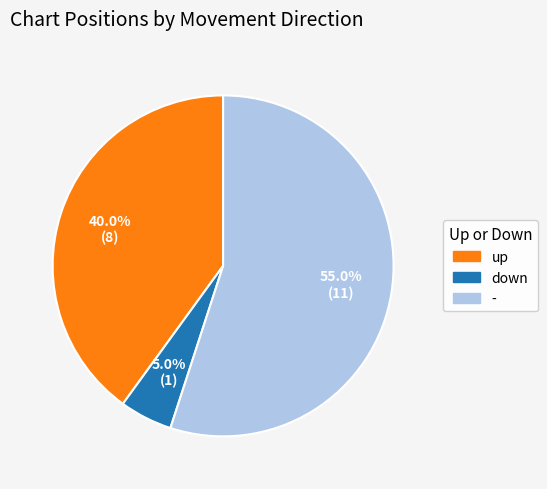

Which slice is the largest?

-